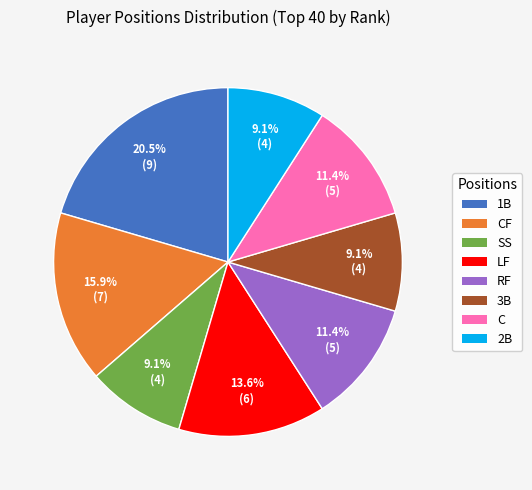

Does any single category account for the majority?

No